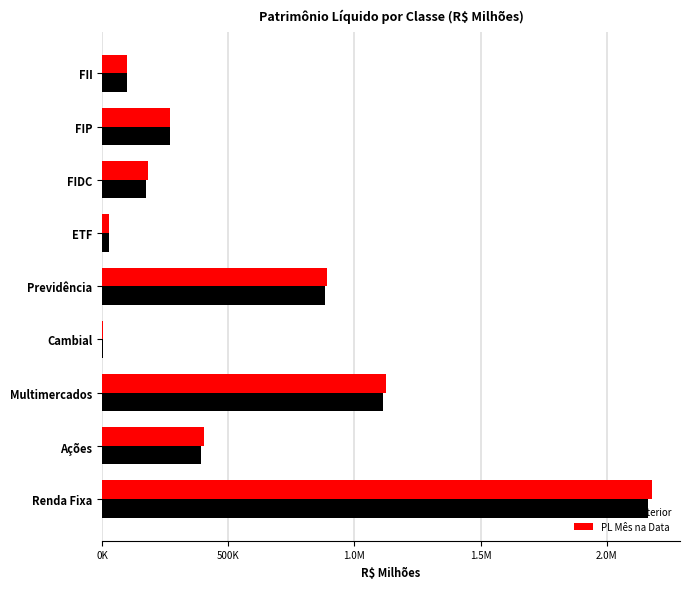

What is the smallest value displayed?

3838.8